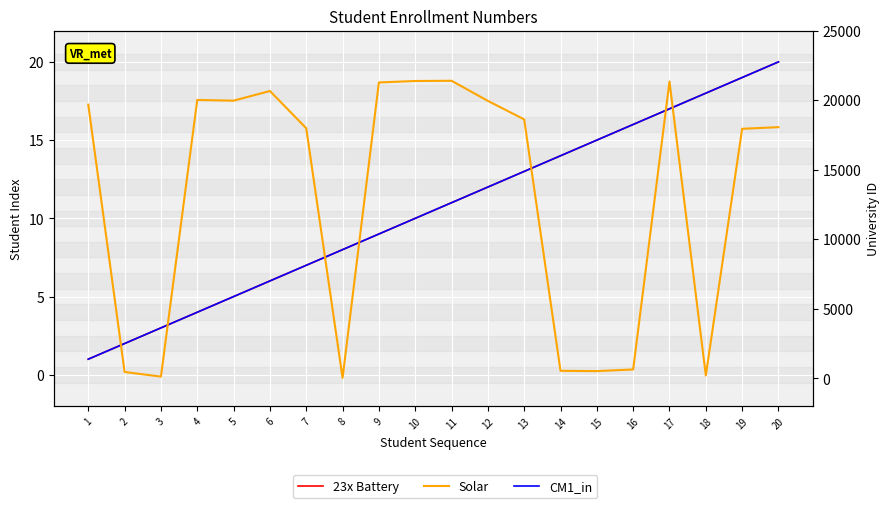

Is this an area chart (filled region under the line)?

No